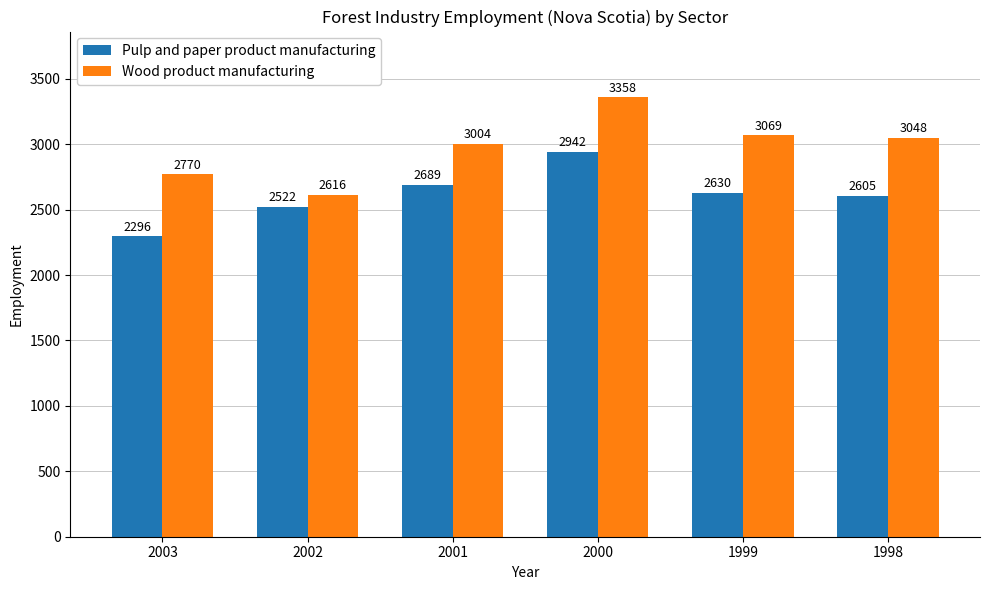

Which series changed the most between 1999 and 1998?

Pulp and paper product manufacturing